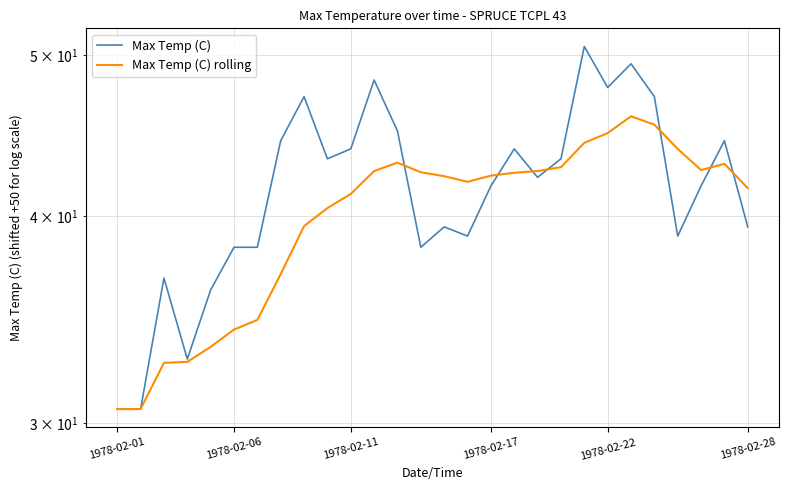

How many categories are shown in the chart?

28